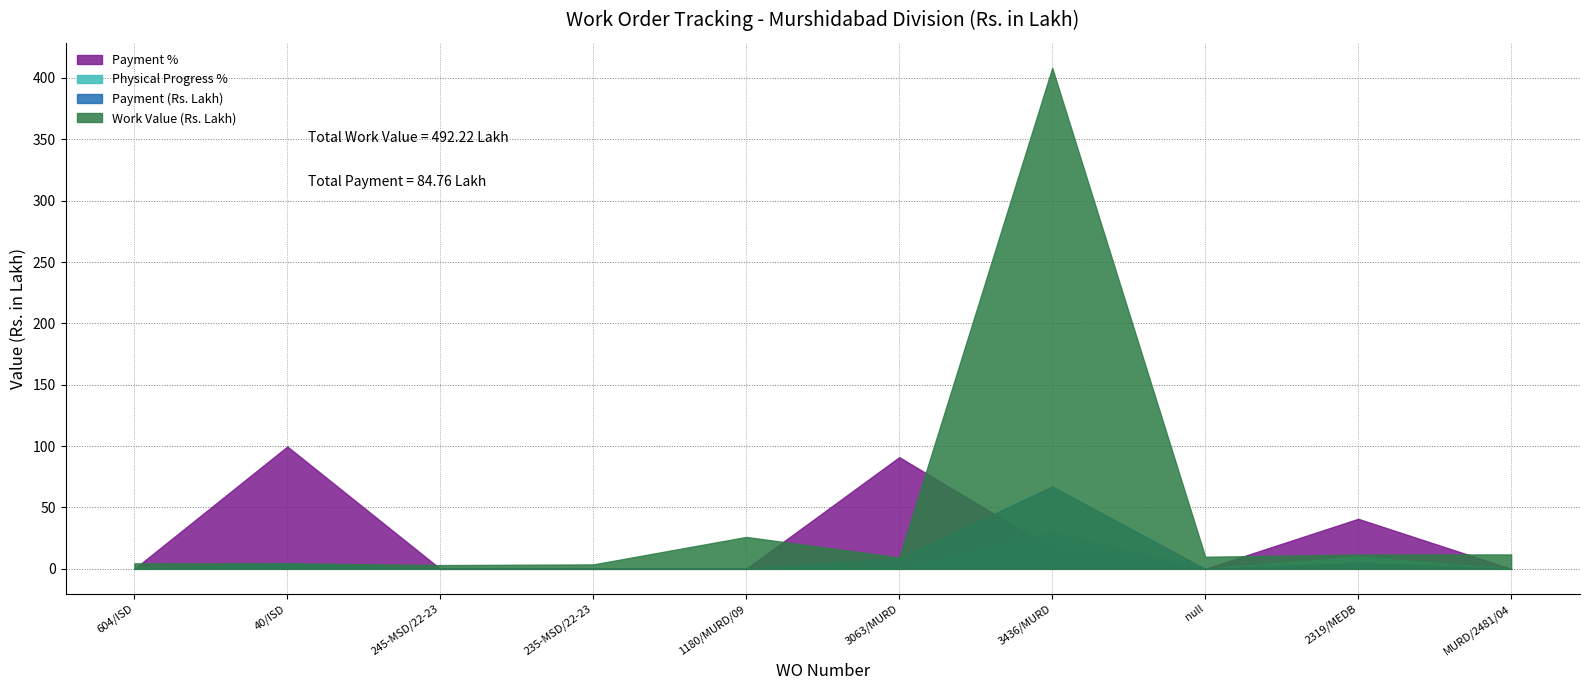

How many data points in Work Value (Rs. Lakh) are less than 9?

4